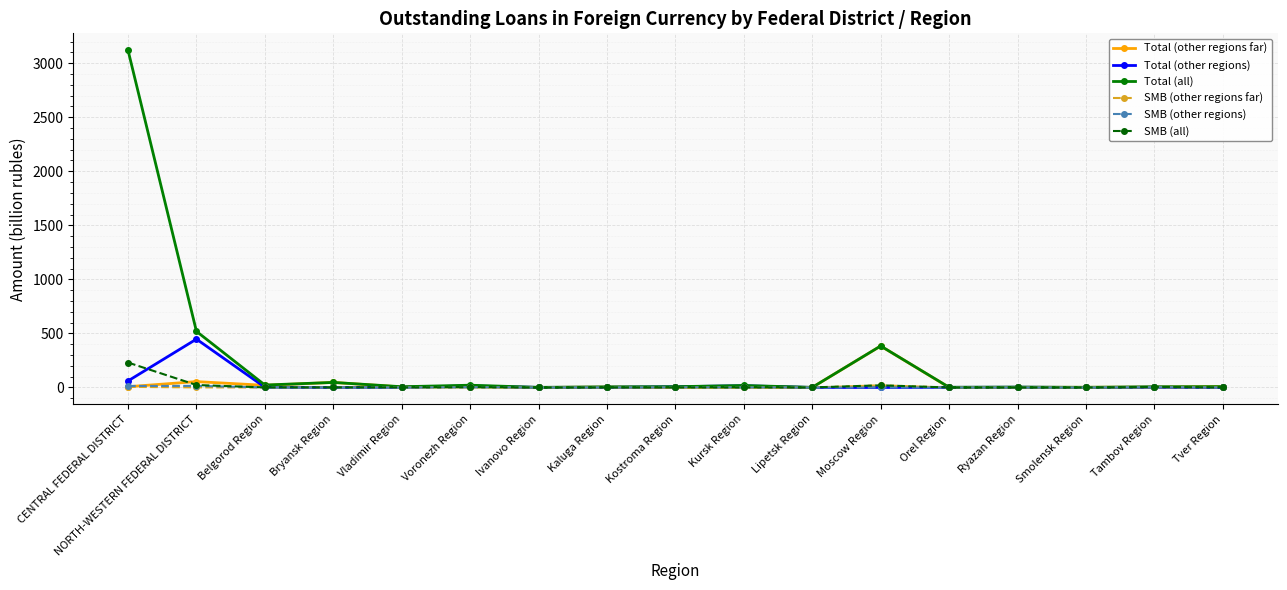

What is the highest value of the SMB (all) series?

230.9